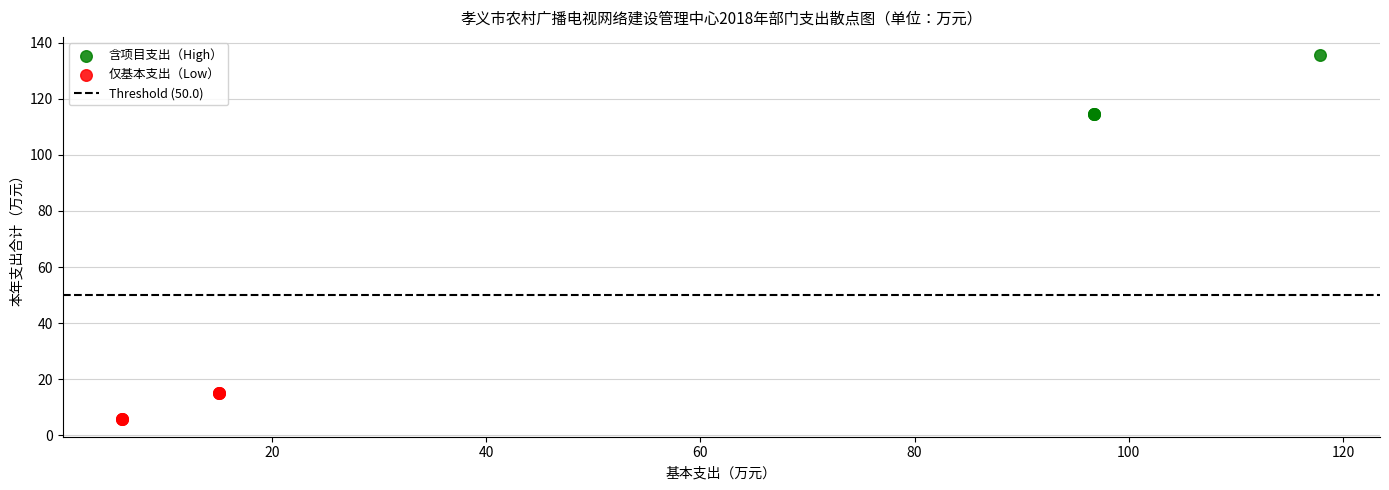

Which series reaches the minimum Y coordinate?

仅基本支出（Low）